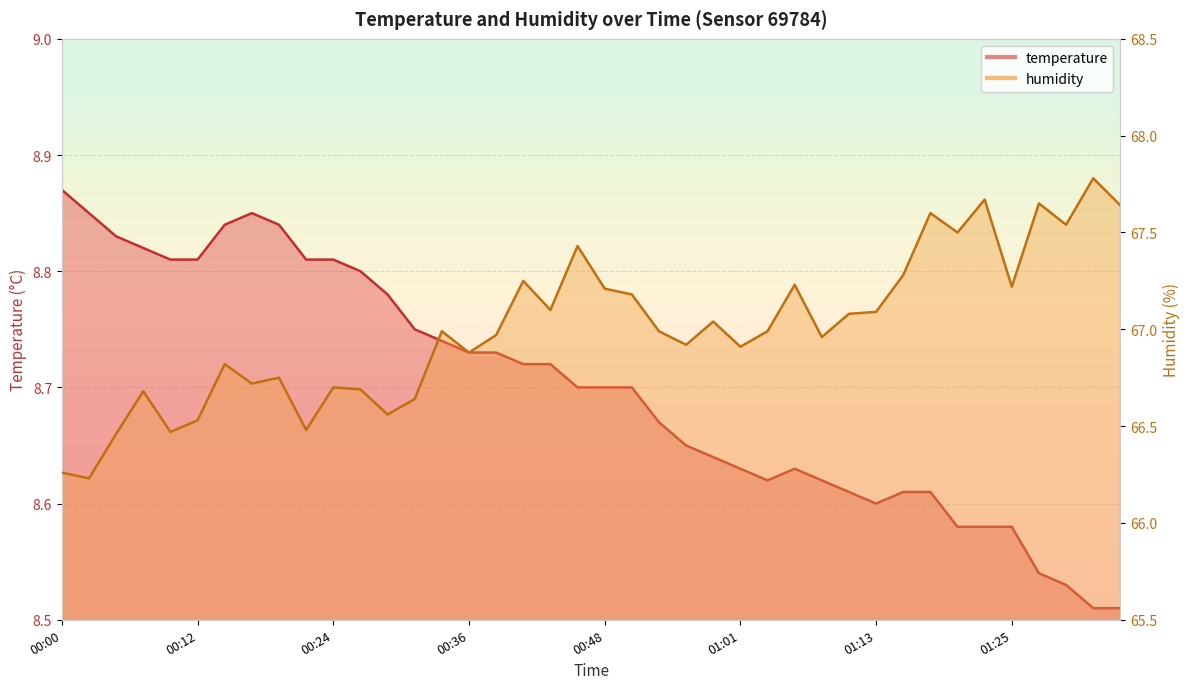

True or false: temperature has a value of 8.6 at 01:01.

True